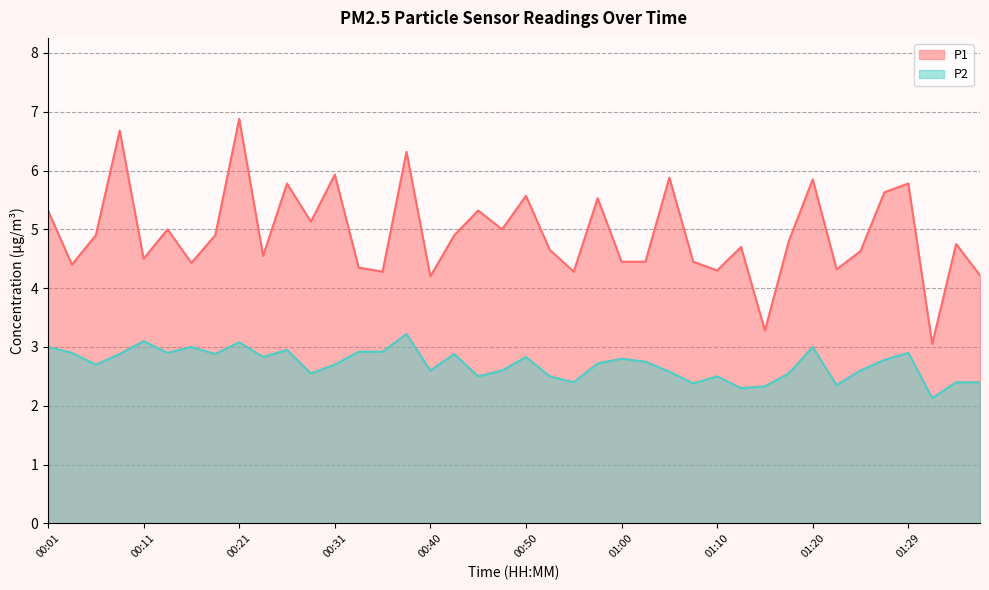

Between 00:14 and 01:20, which is larger?

01:20